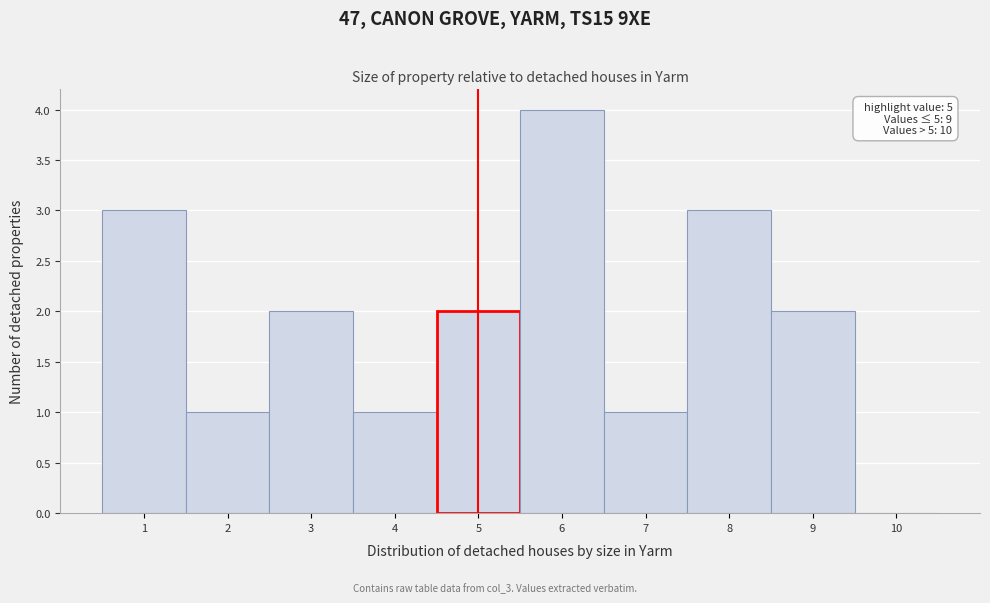

Which range on the x-axis has the tallest bar?

5.5 to 6.5